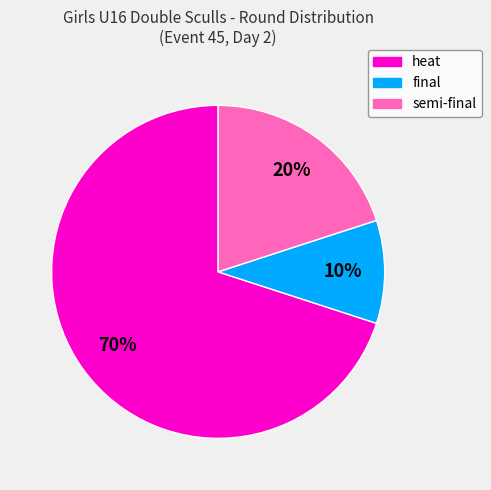

What percentage is the final slice, to the nearest percent?

10%